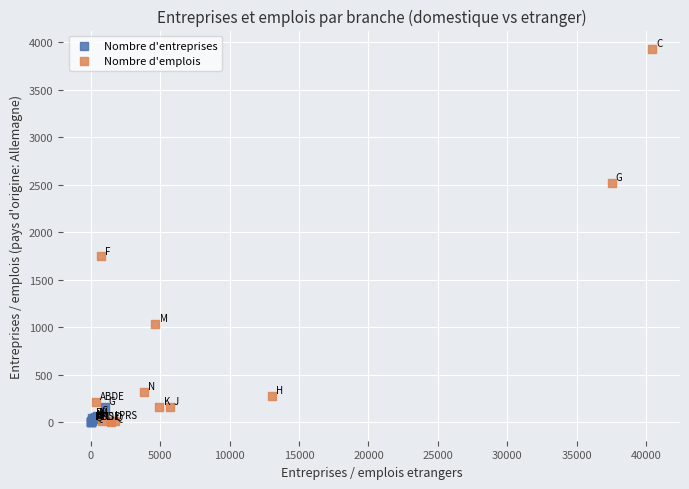

What are all the series names shown in the legend?

Nombre d'entreprises, Nombre d'emplois